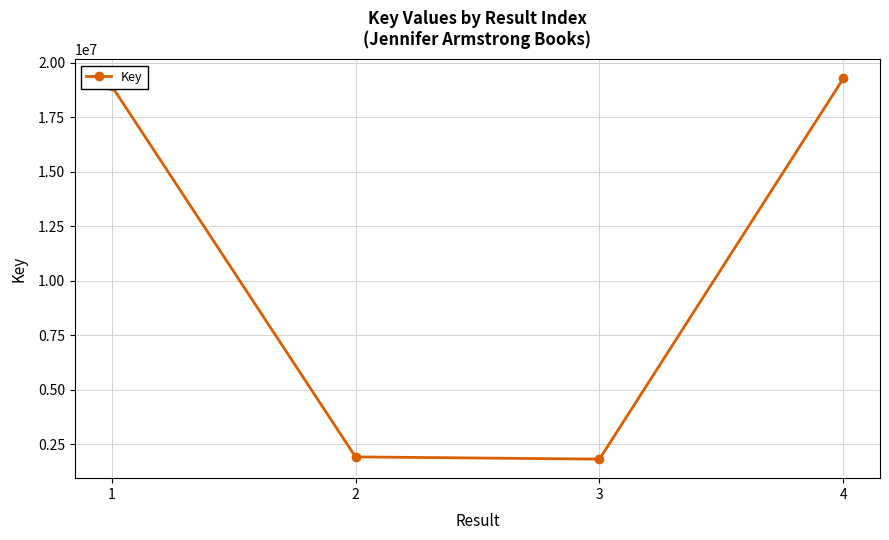

Which category has the highest value across all series?

4